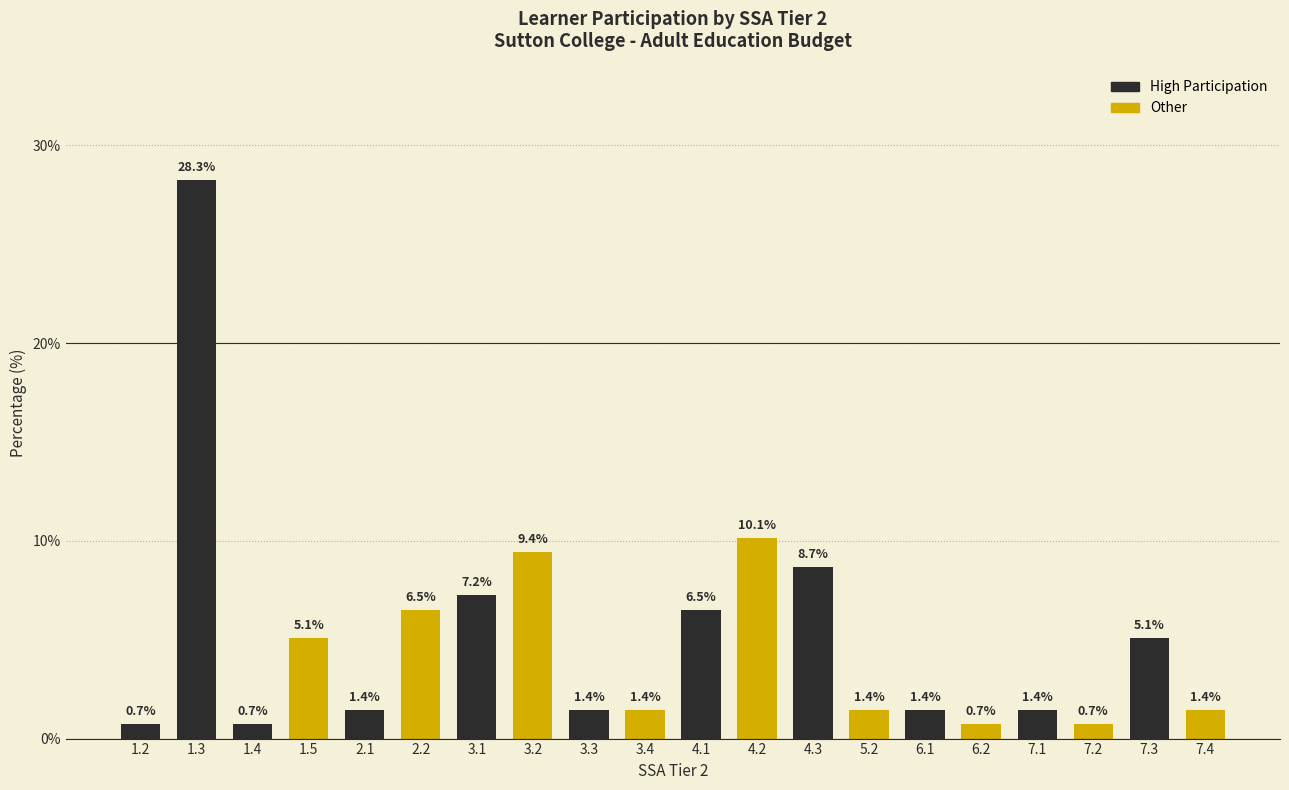

Reading right to left, what are all the values shown in this chart?

1.4	5.1	0.7	1.4	0.7	1.4	1.4	8.7	10.1	6.5	1.4	1.4	9.4	7.2	6.5	1.4	5.1	0.7	28.3	0.7